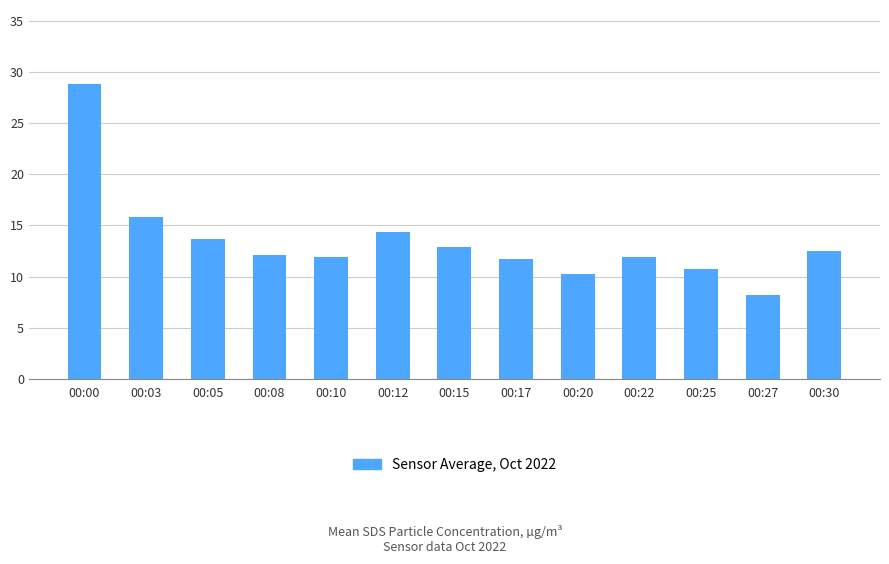

What is the sum of the values at 00:15 and 00:25?

23.7